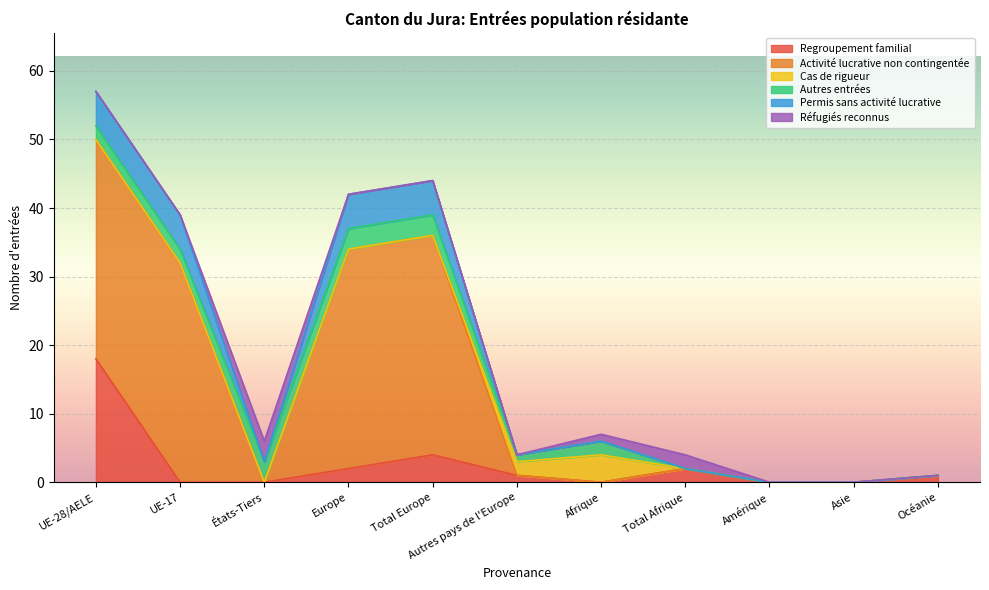

The value of Activité lucrative non contingentée at UE-17 is 32. True or false?

True